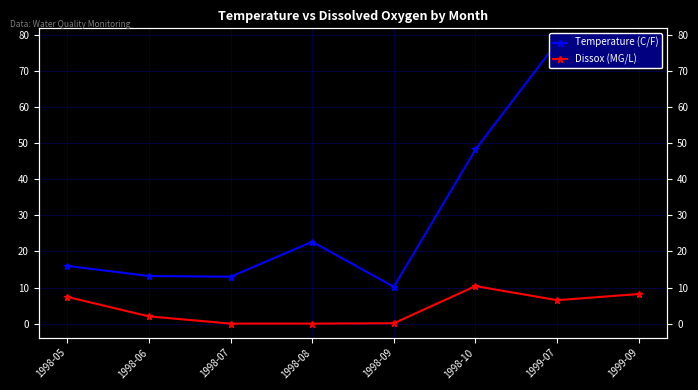

The value of Temperature (C/F) at 1998-08 is 22.7. True or false?

True